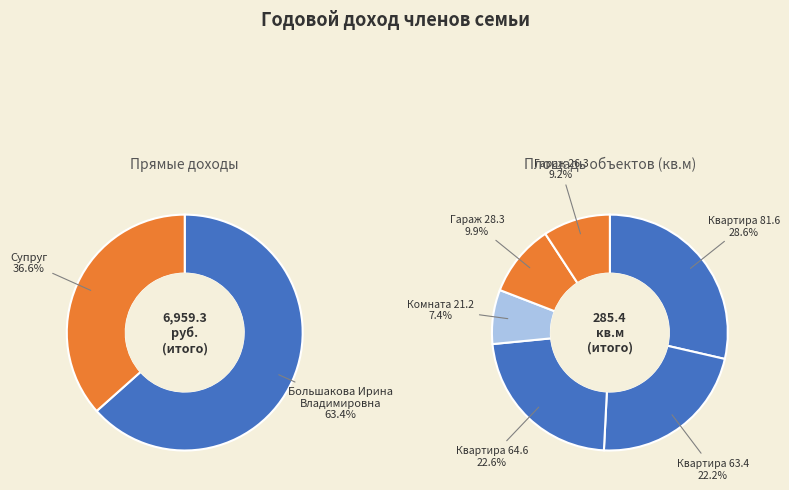

The Большакова Ирина Владимировна slice represents 52% of the pie. True or false?

False